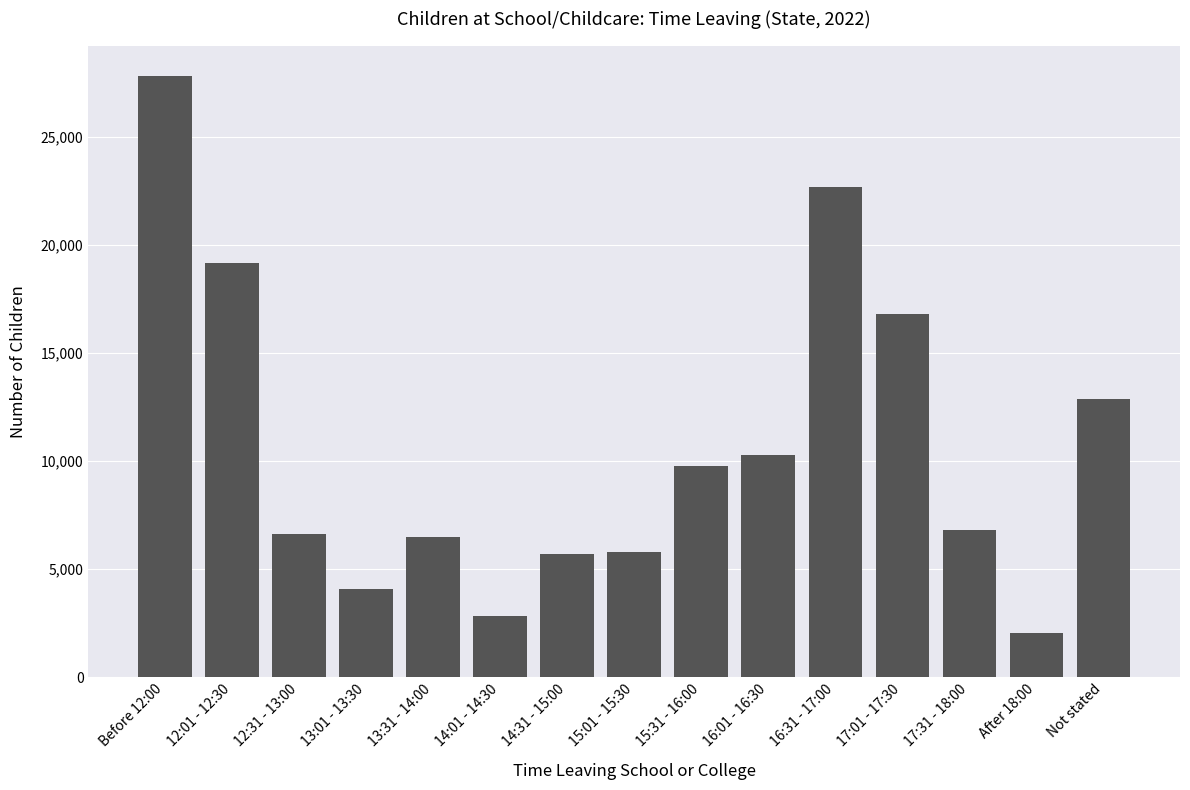

What is the label of the 1st bar from the right?

Not stated